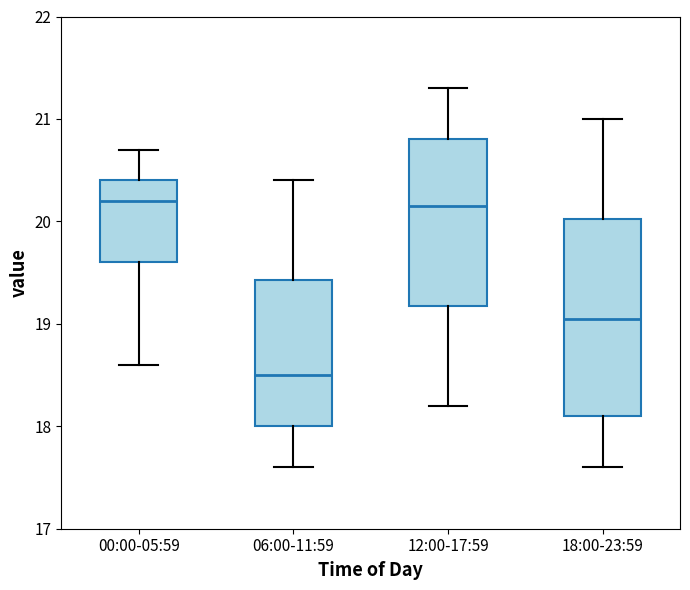

Reading left to right, transcribe this box plot: for each box, give where its median line is, the range the box spans, and where its two whiskers end, as read against the y-axis. The values are not printed on the chart, so give them approximately, as read against the axis.

00:00-05:59: median 20.2, box 19.6 to 20.4, whiskers 18.6 to 20.7
06:00-11:59: median 18.5, box 18.0 to 19.4, whiskers 17.6 to 20.4
12:00-17:59: median 20.2, box 19.2 to 20.8, whiskers 18.2 to 21.3
18:00-23:59: median 19.1, box 18.1 to 20.0, whiskers 17.6 to 21.0